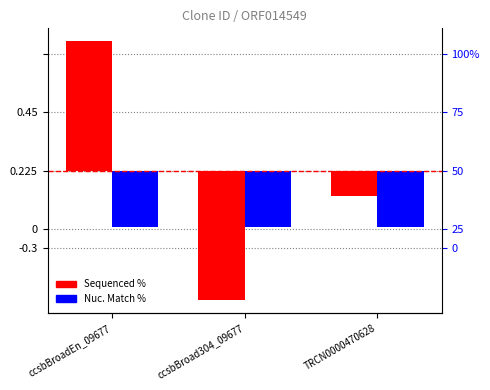

Which category has the lowest value in the Sequenced % series?

ccsbBroad304_09677